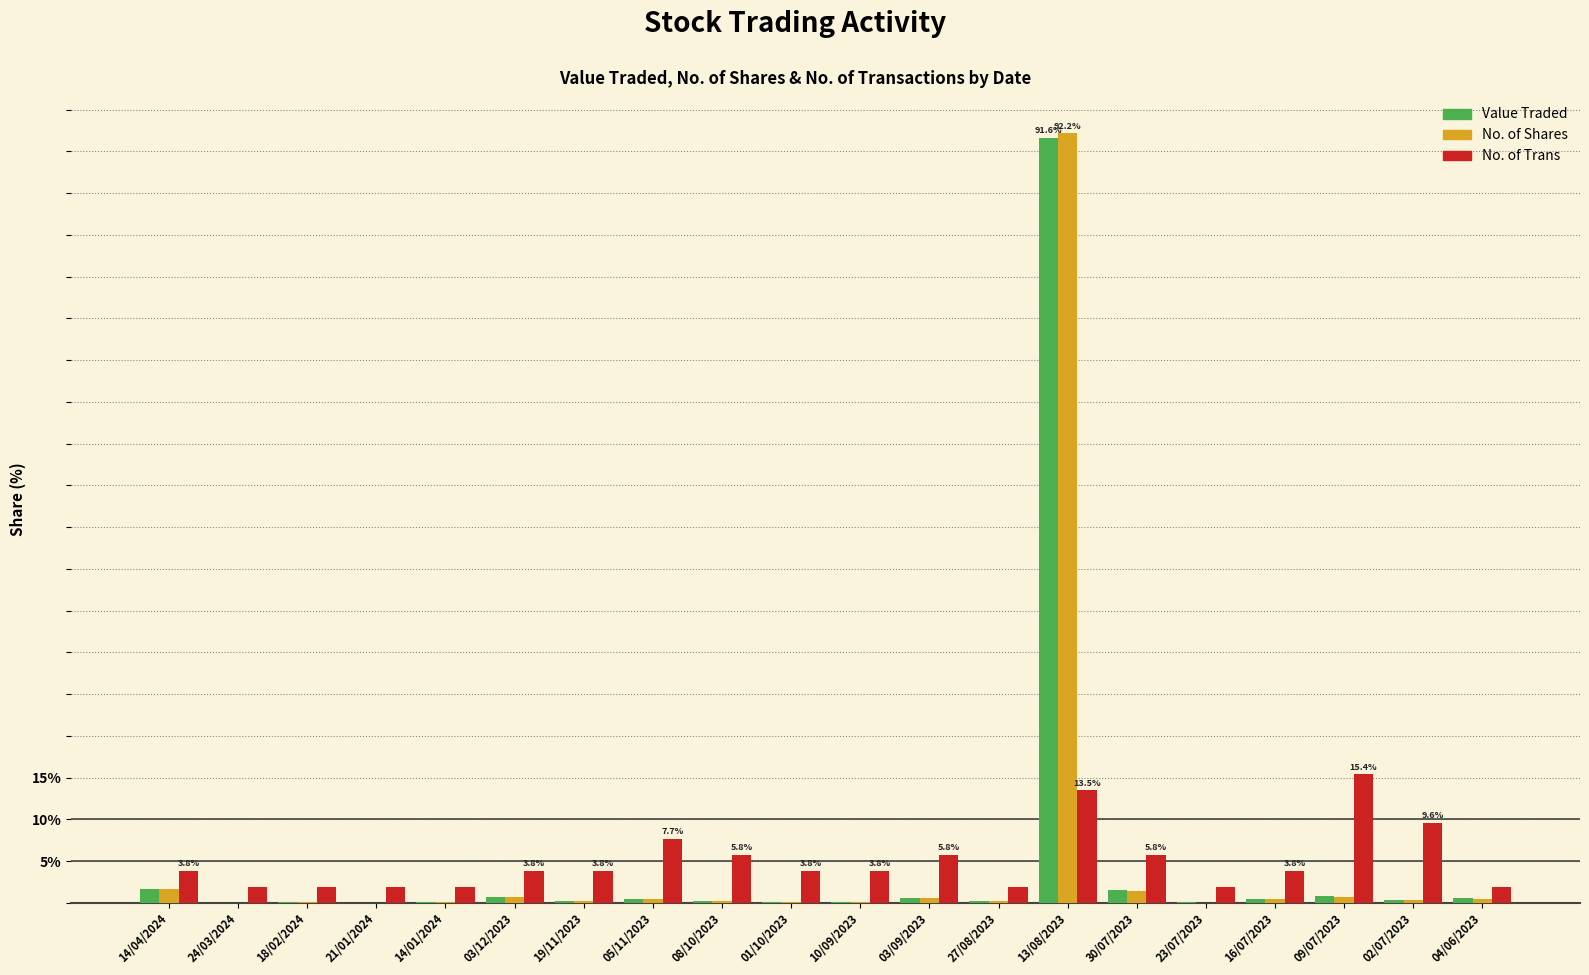

Is it true that No. of Trans equals 3.8 at 02/07/2023?

False